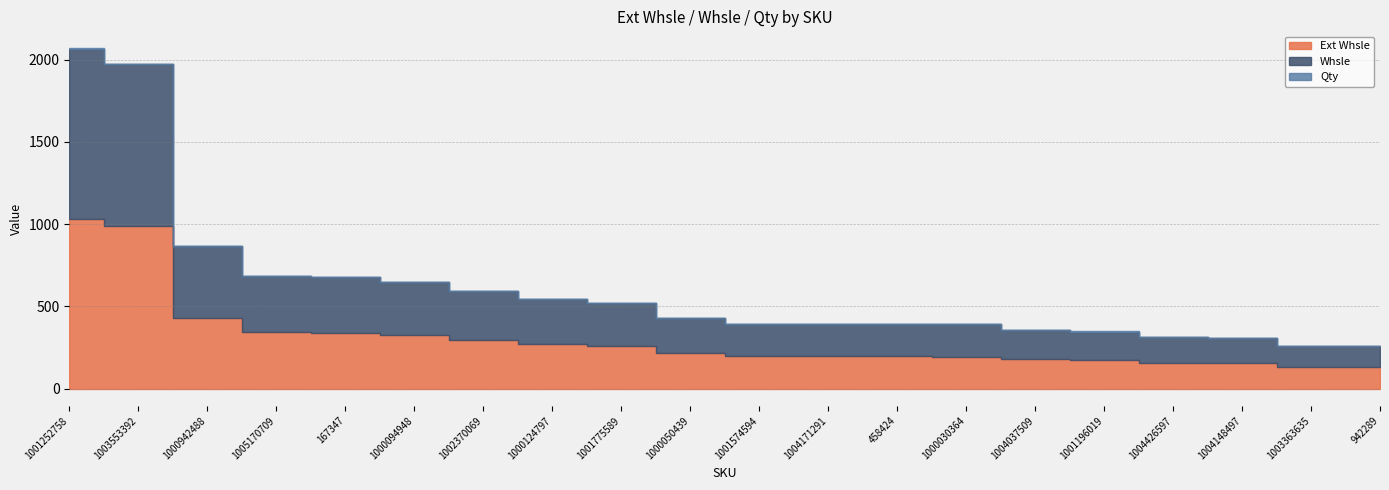

At which category does the chart reach its peak across all series?

1001252758